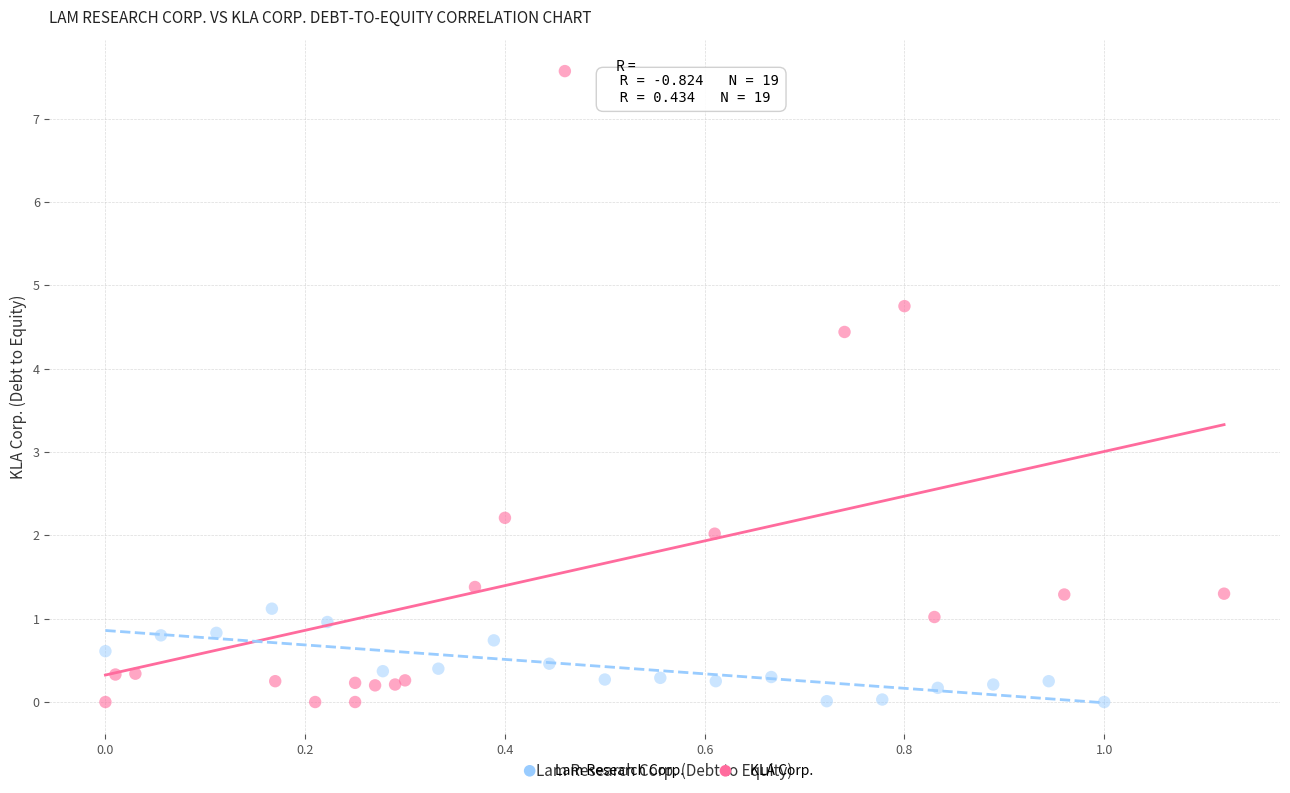

Which series contains the highest Y value?

KLA Corp.